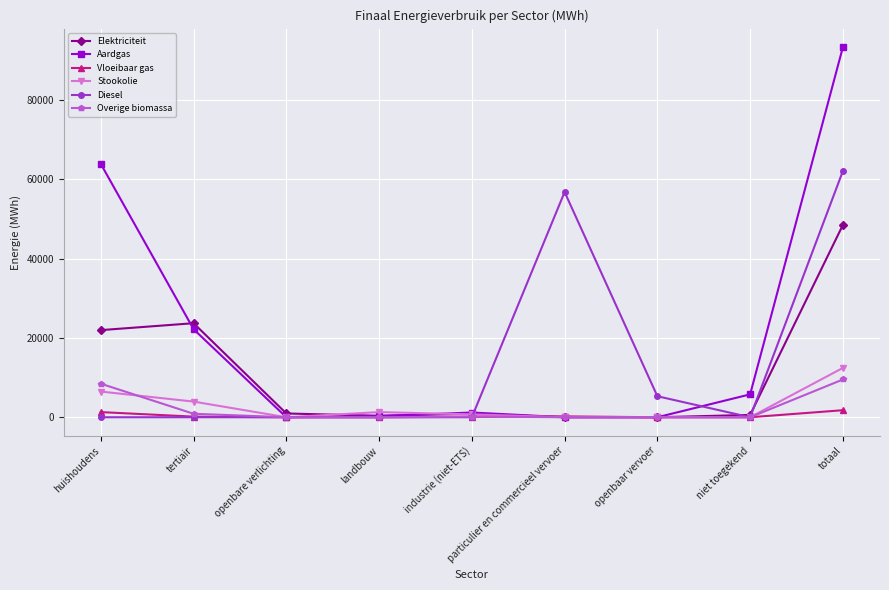

What is the sum of the Elektriciteit values at industrie (niet-ETS) and totaal?

49417.6